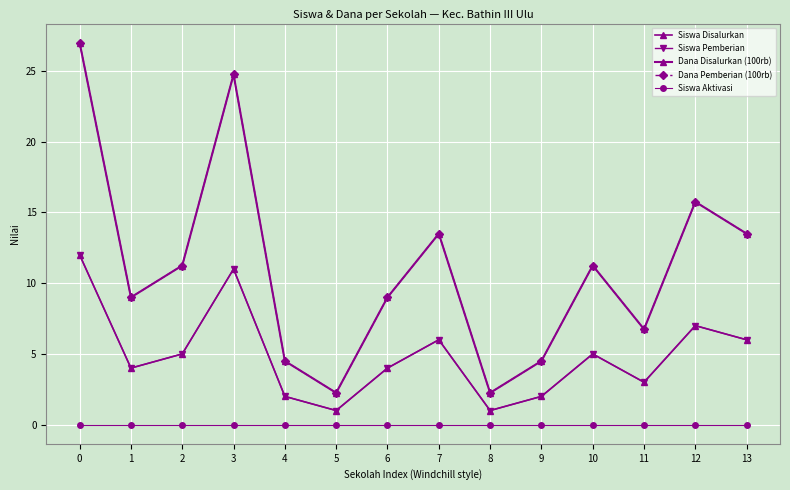

At how many categories does at least one series exceed 0?

14